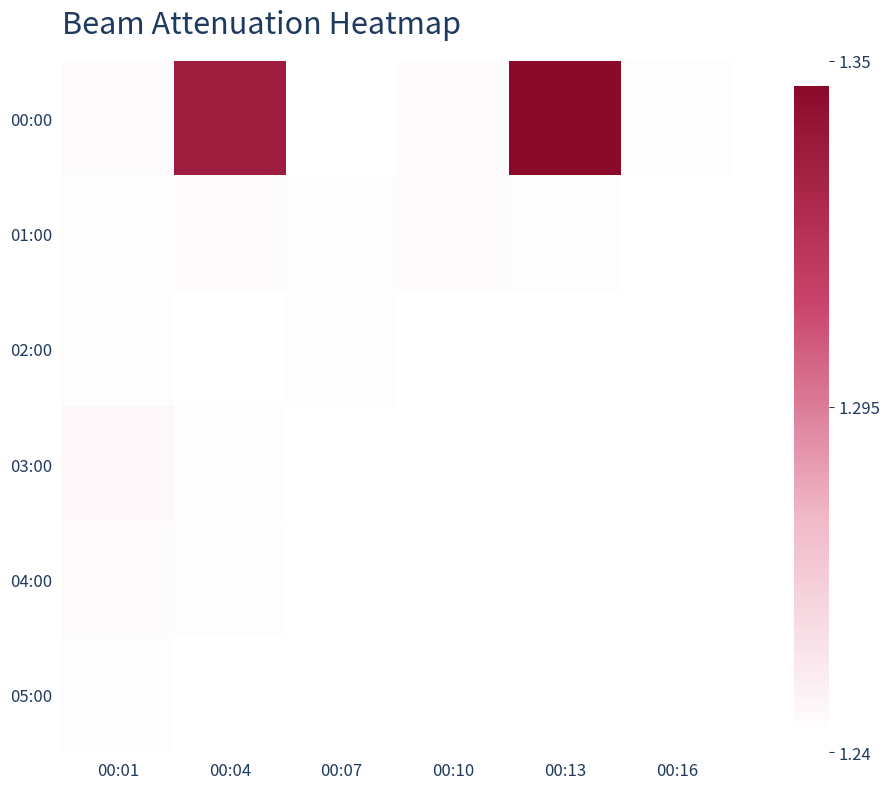

Which label corresponds to the smallest value in the chart?

00:07